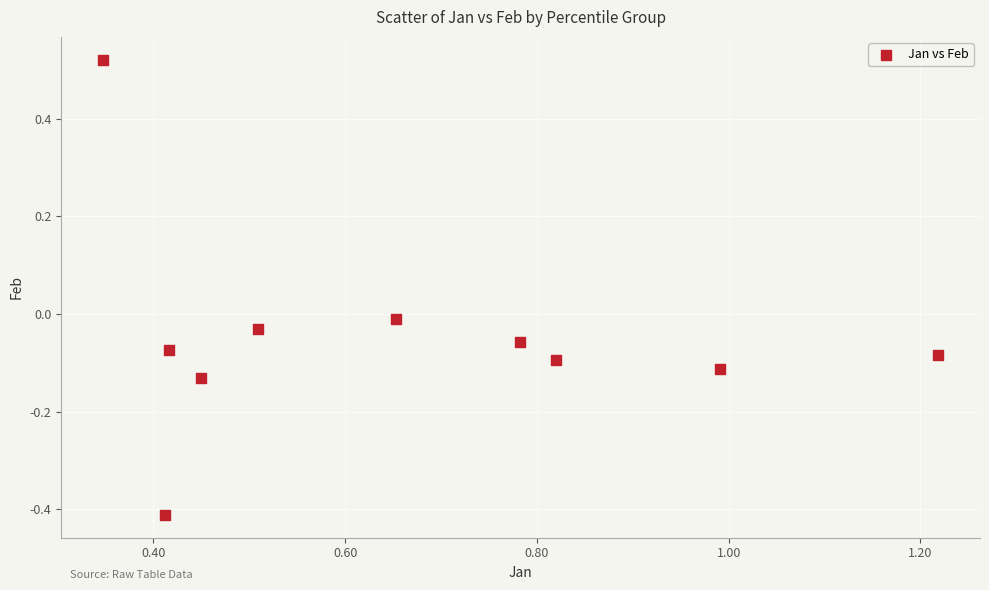

What is the average X value?

0.7